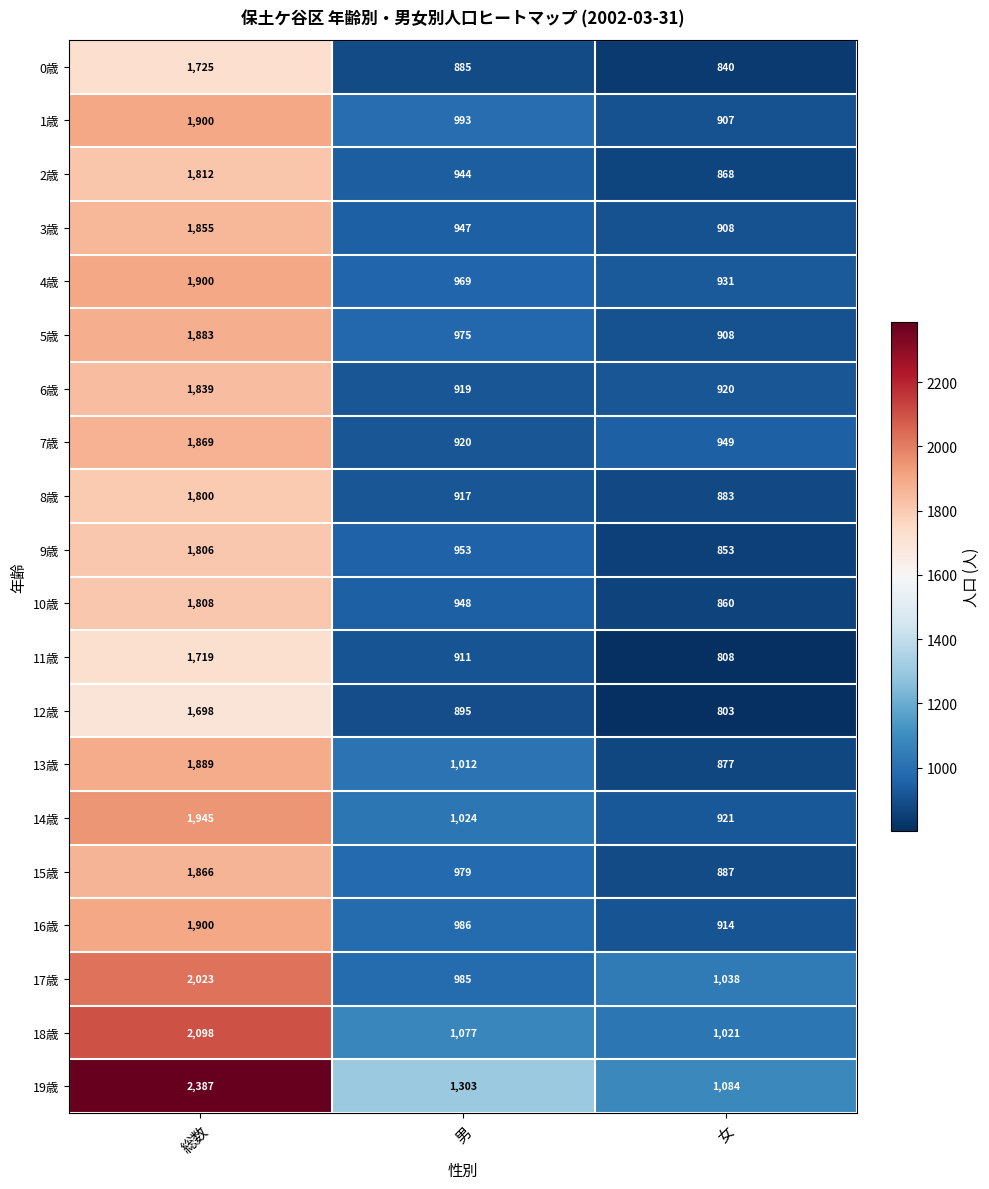

At which label does 9歳 first exceed 953?

総数